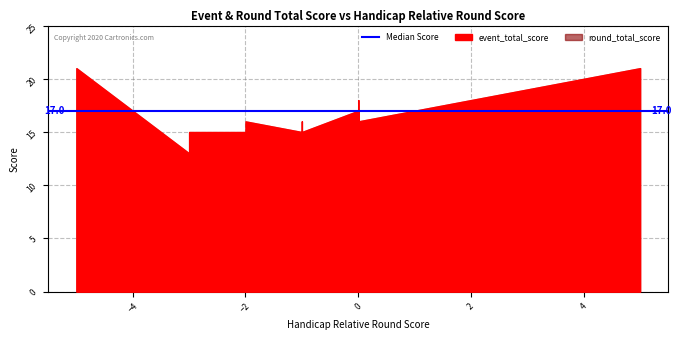

What is the minimum value shown in the chart?

13